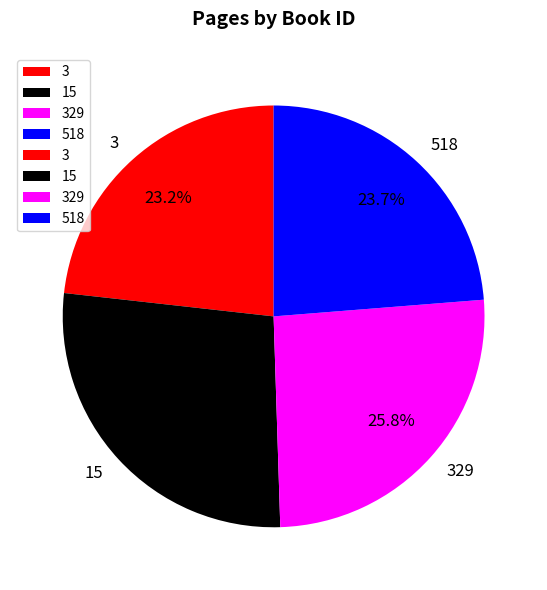

Is there a majority slice in this chart?

No